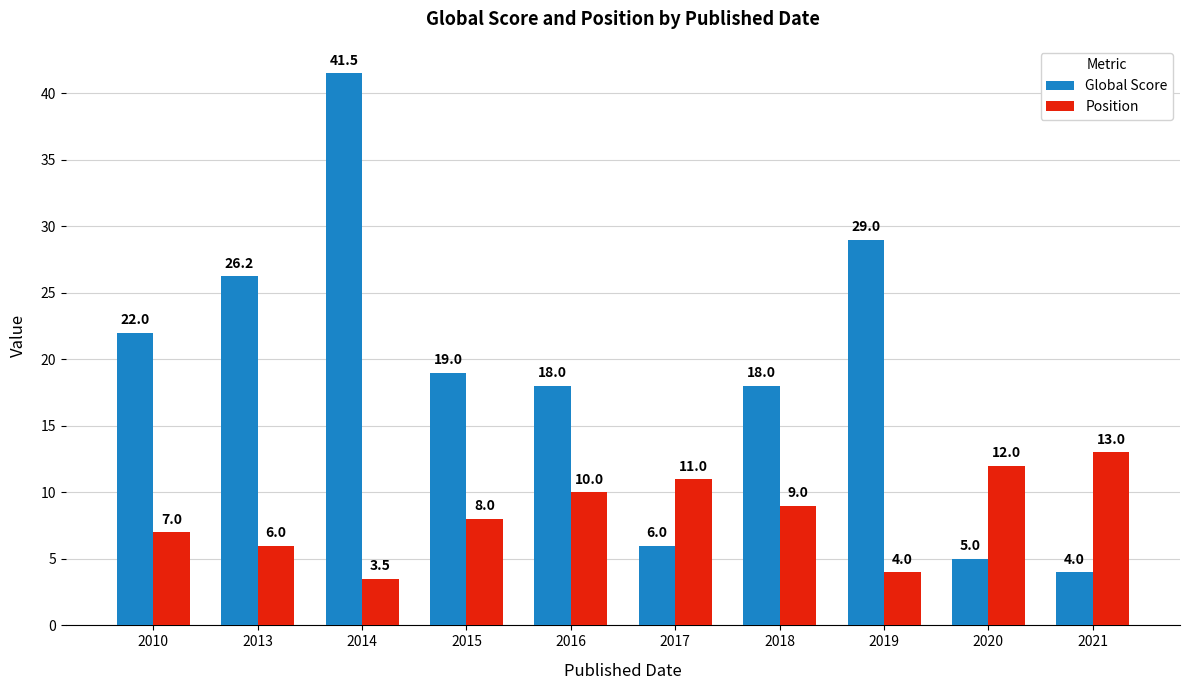

What is the difference between the highest and lowest values at 2018?

9.0